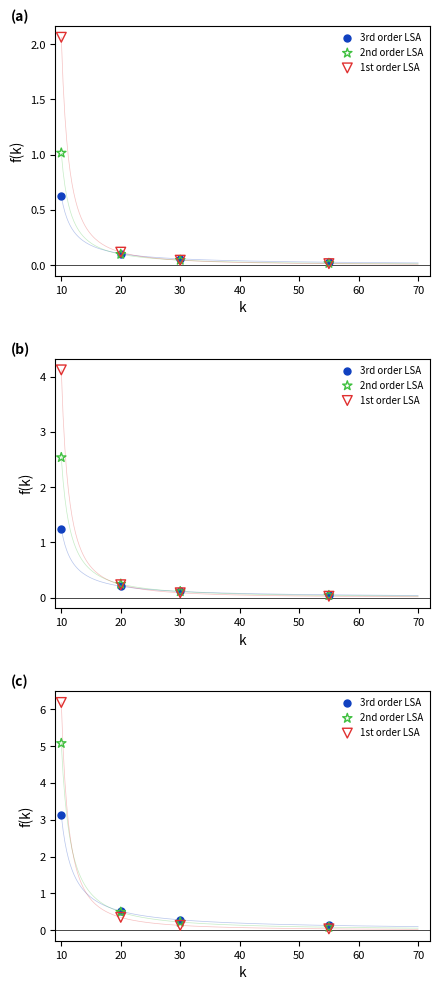

Which series has the largest total across all categories?

1st order LSA